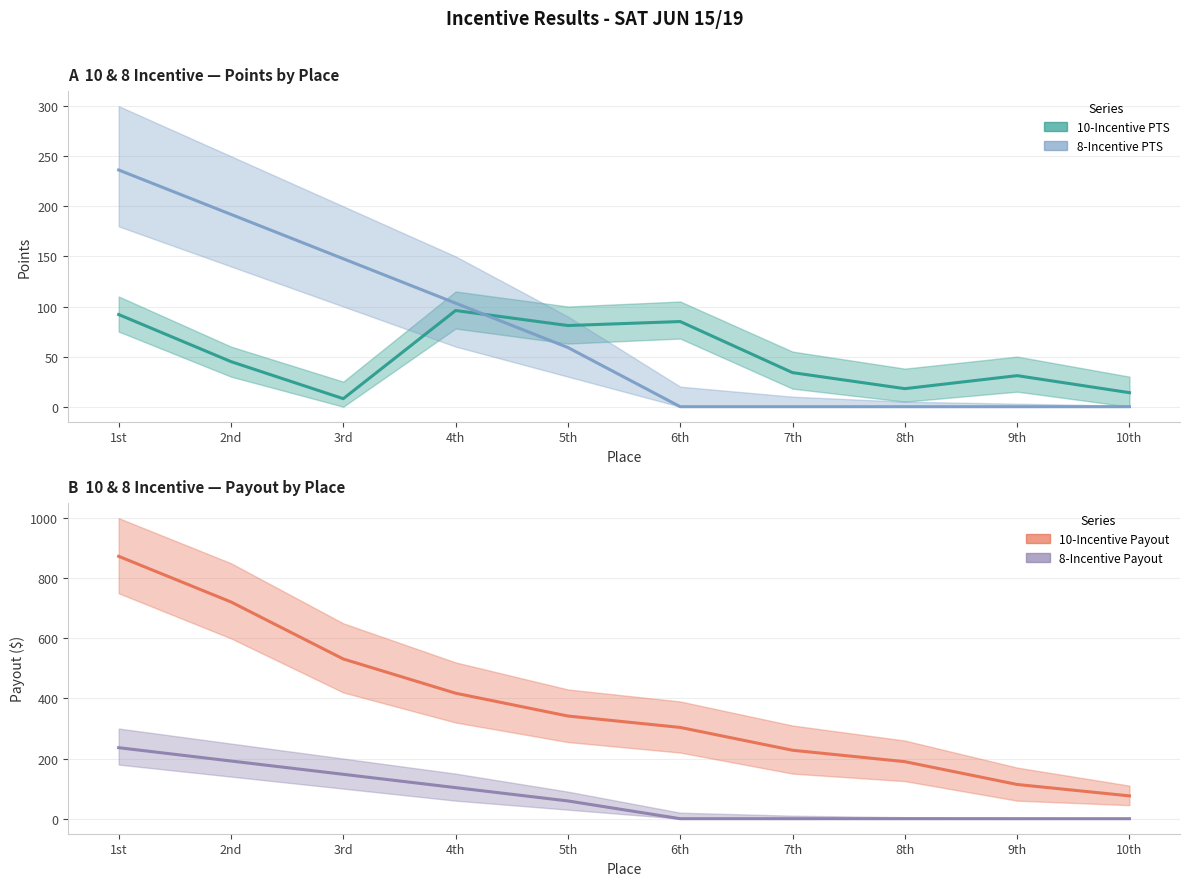

Is it true that 10-Incentive Payout equals 132.3 at 8th?

False